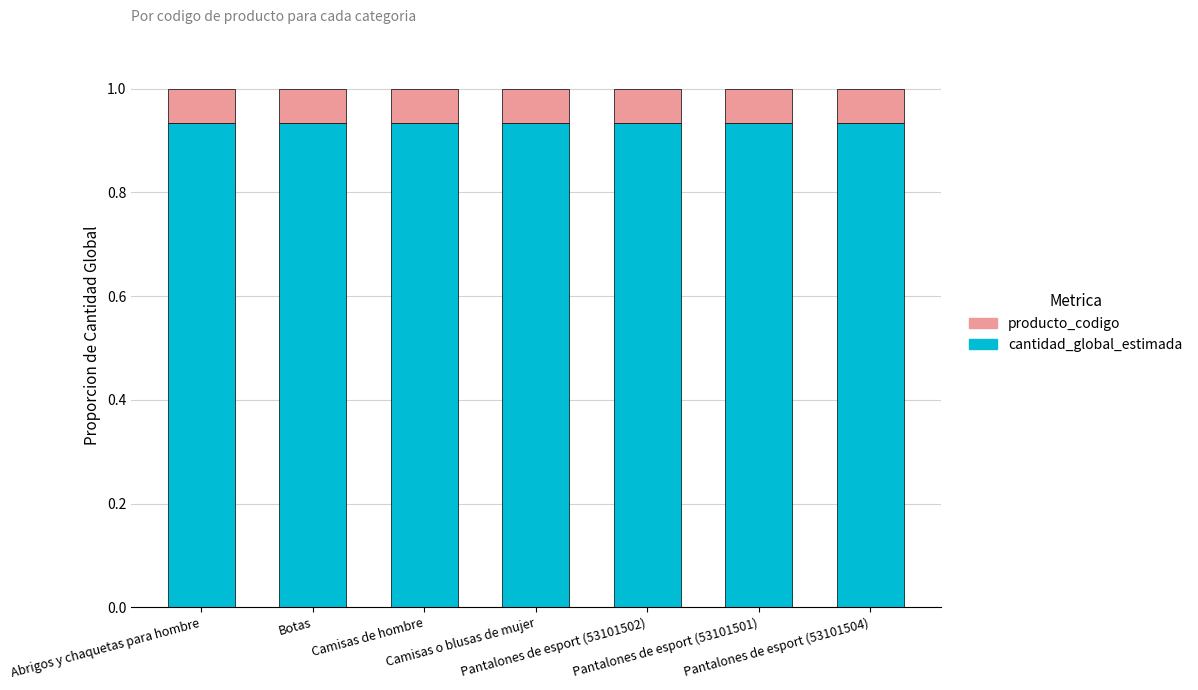

What is the sum of all cantidad_global_estimada values?

6.5